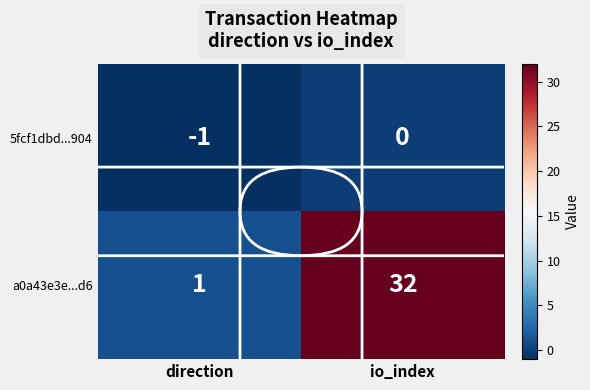

The value of a0a43e3e...d6 at io_index is 32. True or false?

True